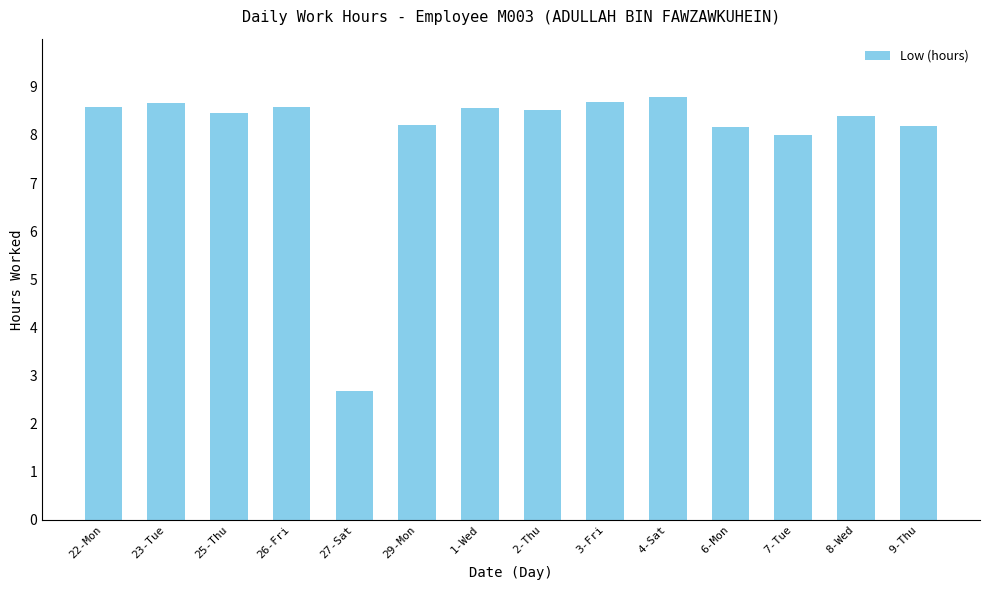

Reading left to right, what are all the values shown in this chart?

22-Mon=8.6	23-Tue=8.7	25-Thu=8.5	26-Fri=8.6	27-Sat=2.7	29-Mon=8.2	1-Wed=8.6	2-Thu=8.5	3-Fri=8.7	4-Sat=8.8	6-Mon=8.2	7-Tue=8.0	8-Wed=8.4	9-Thu=8.2